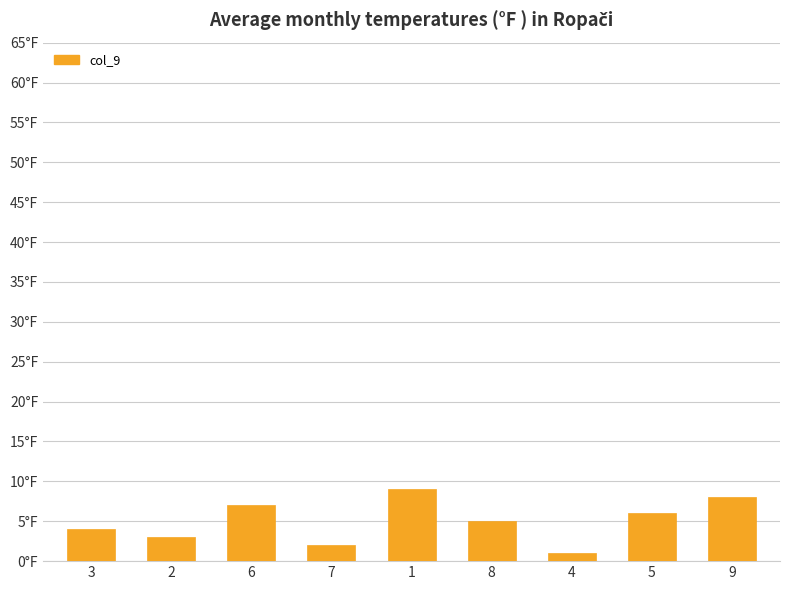

Are the bars horizontal?

No